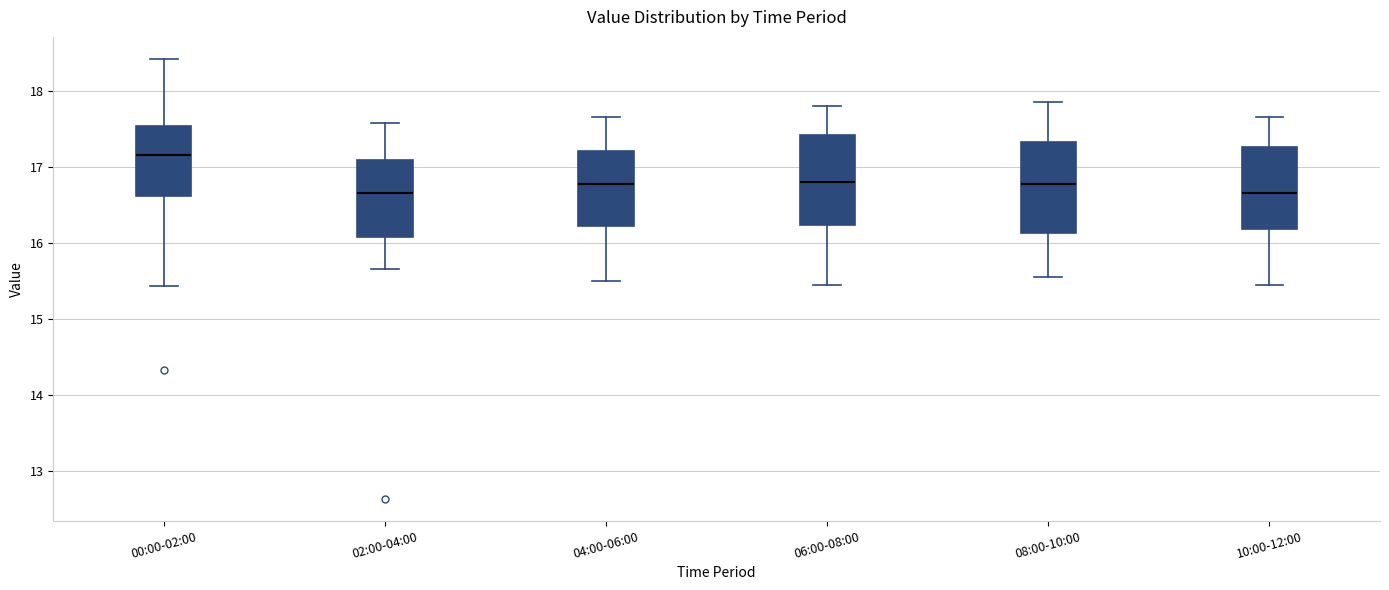

Reading left to right, read every box against the y-axis: the position of its median line, the range the box covers, and the ends of its whiskers. The values are not printed on the chart, so give them approximately, as read against the axis.

00:00-02:00: median 17.2, box 16.6 to 17.5, whiskers 15.4 to 18.4
02:00-04:00: median 16.7, box 16.1 to 17.1, whiskers 15.7 to 17.6
04:00-06:00: median 16.8, box 16.2 to 17.2, whiskers 15.5 to 17.7
06:00-08:00: median 16.8, box 16.2 to 17.4, whiskers 15.5 to 17.8
08:00-10:00: median 16.8, box 16.1 to 17.3, whiskers 15.6 to 17.9
10:00-12:00: median 16.7, box 16.2 to 17.3, whiskers 15.5 to 17.7